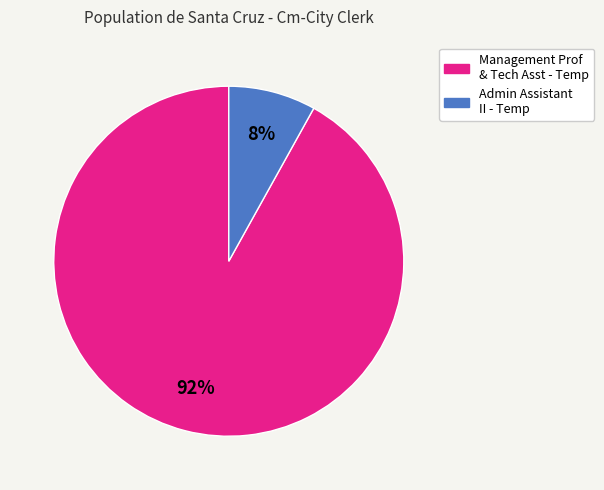

To the nearest percent, what is the average slice percentage?

50%